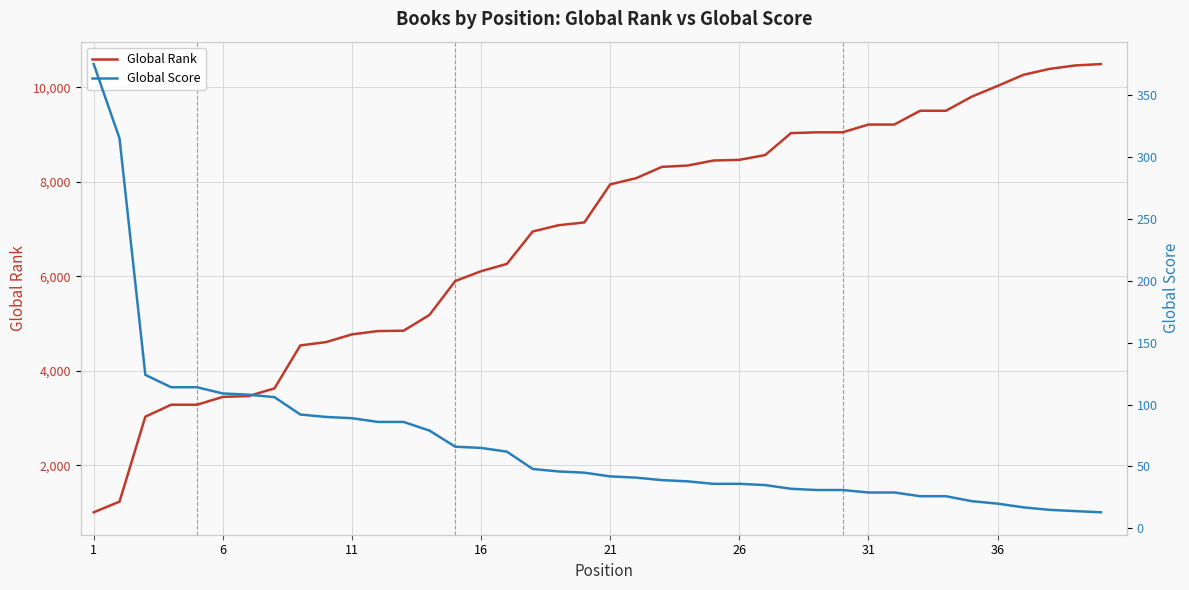

The value of Global Rank at 26 is 8463. True or false?

True